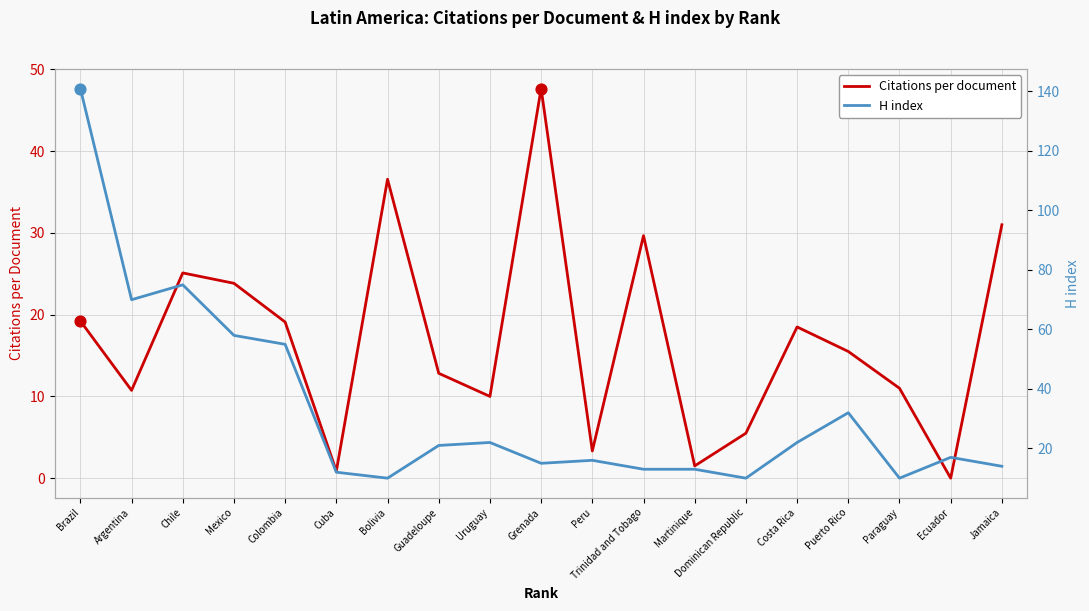

Which series contains the highest Y value?

H index